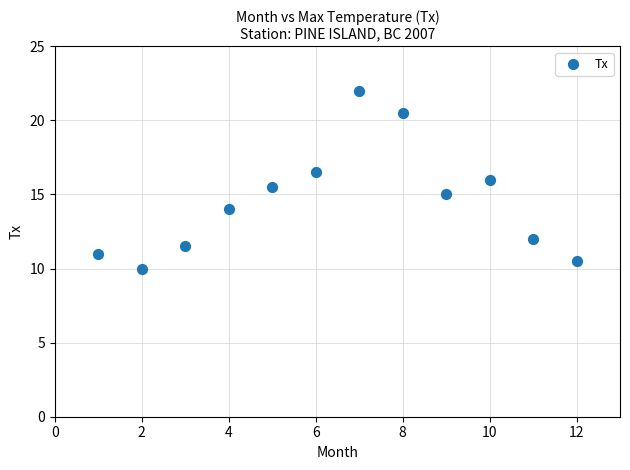

What is the average X value?

6.5